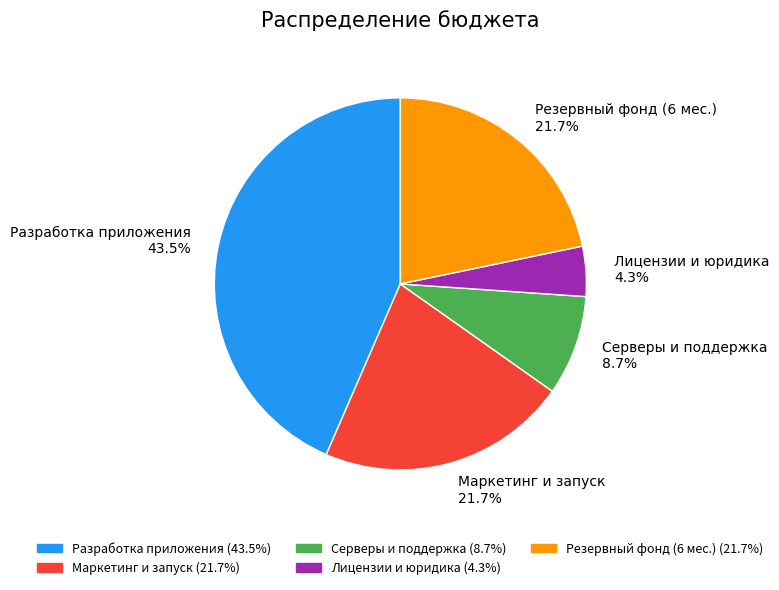

Which slice is the largest?

Разработка приложения